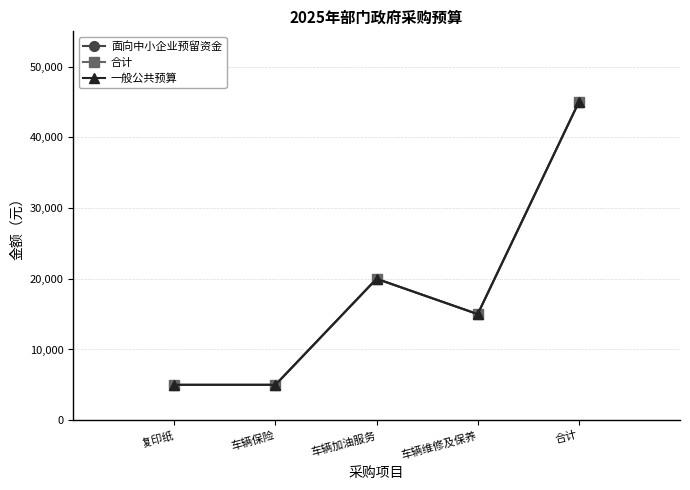

What is the value of the 一般公共预算 point at the 4th from the left?

15000